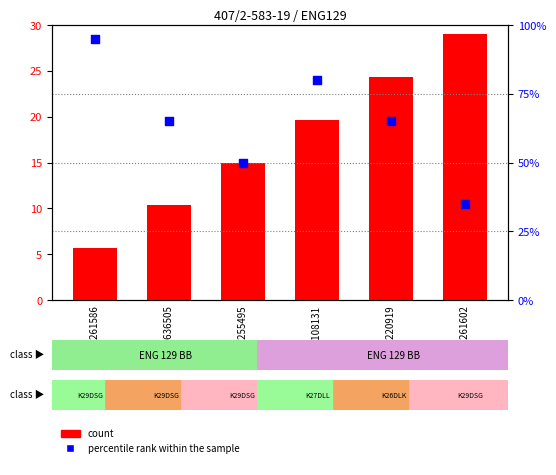

At how many categories does at least one series exceed 75?

2